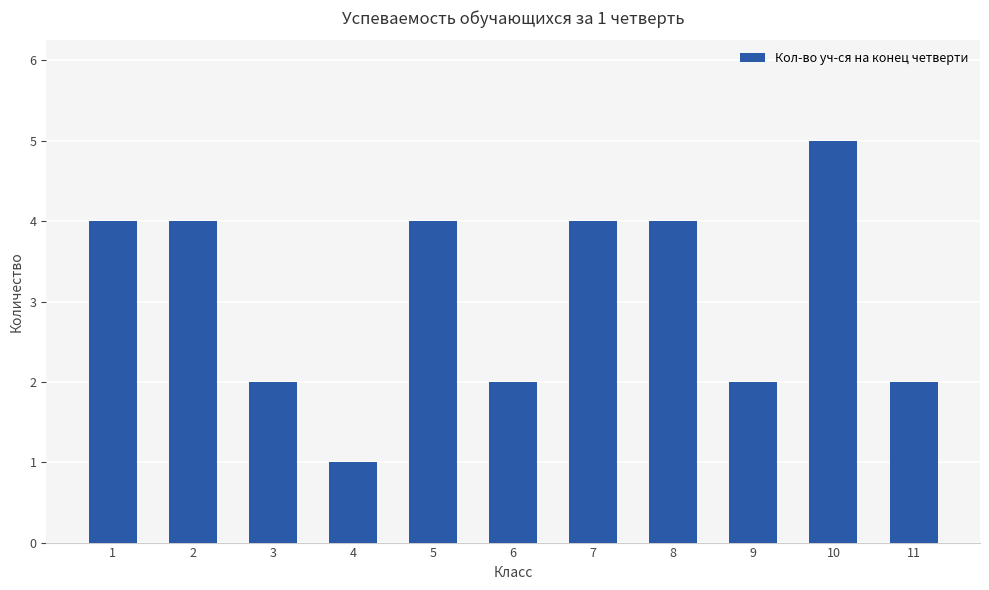

Which label corresponds to the smallest value in the chart?

4